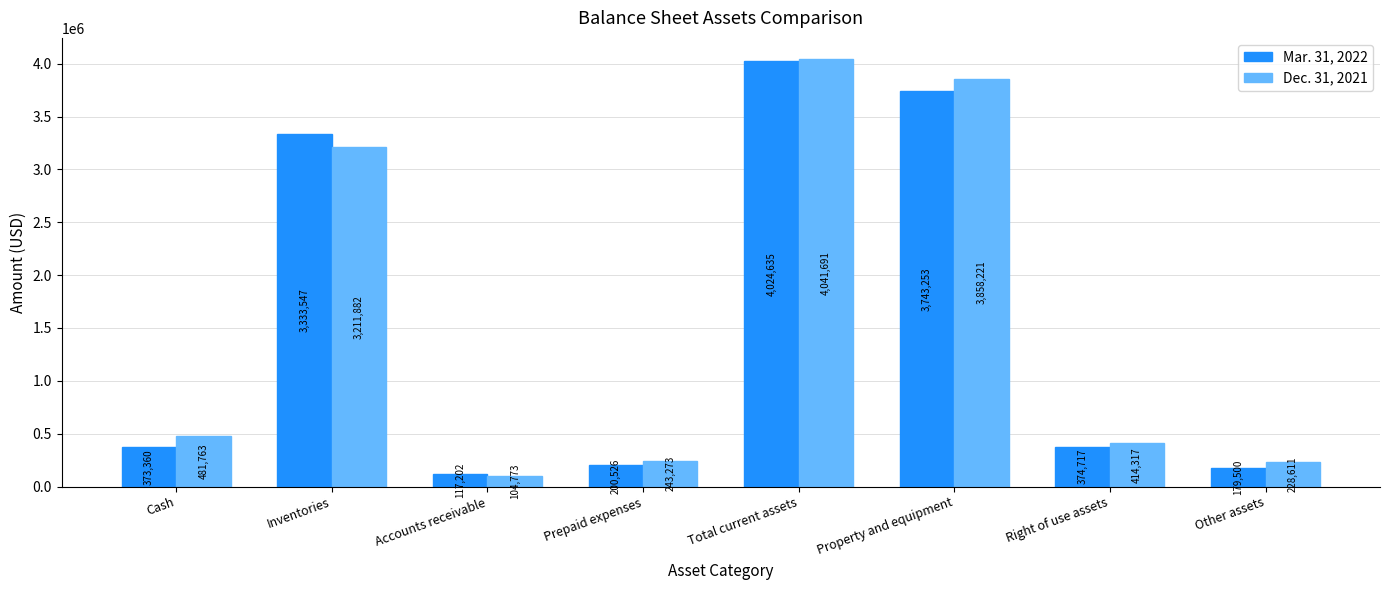

Where does the Mar. 31, 2022 series first go above 374717?

Inventories